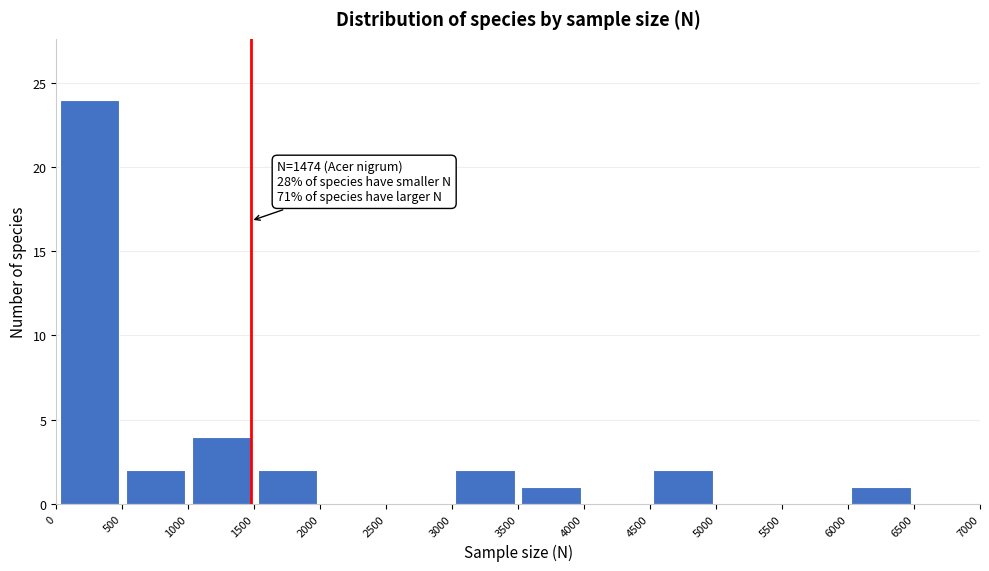

Over which range of the x-axis is the bar tallest?

0 to 500